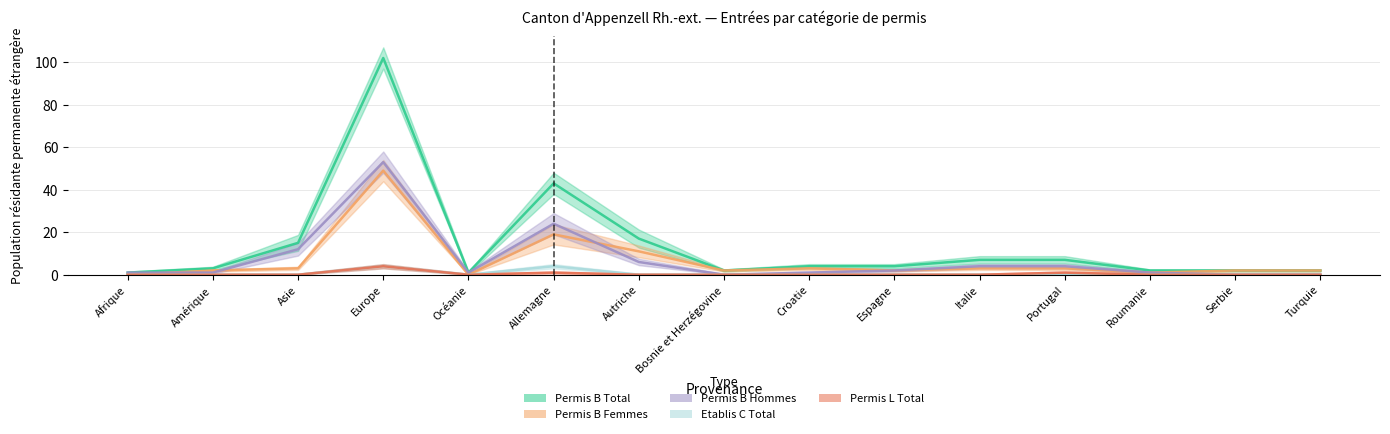

Which has a higher value, Portugal or Italie?

Portugal